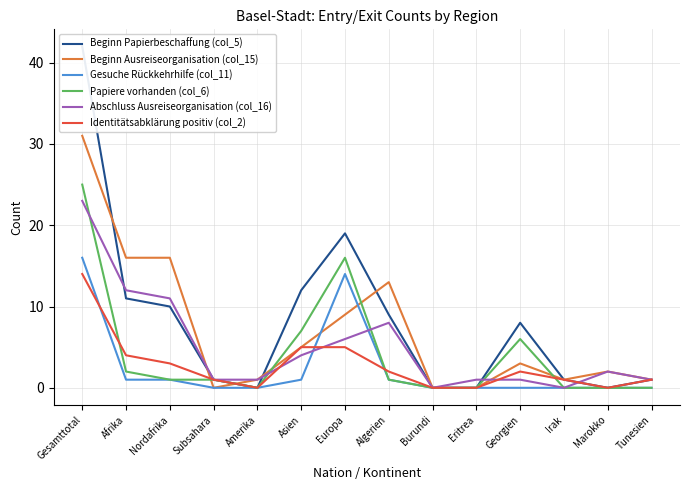

Reading right to left, extract all data points from this chart.

Beginn Papierbeschaffung (col_5): Tunesien=1	Marokko=0	Irak=1	Georgien=8	Eritrea=0	Burundi=0	Algerien=9	Europa=19	Asien=12	Amerika=0	Subsahara=1	Nordafrika=10	Afrika=11	Gesamttotal=42
Beginn Ausreiseorganisation (col_15): Tunesien=1	Marokko=2	Irak=1	Georgien=3	Eritrea=0	Burundi=0	Algerien=13	Europa=9	Asien=5	Amerika=1	Subsahara=0	Nordafrika=16	Afrika=16	Gesamttotal=31
Gesuche Rückkehrhilfe (col_11): Tunesien=0	Marokko=0	Irak=0	Georgien=0	Eritrea=0	Burundi=0	Algerien=1	Europa=14	Asien=1	Amerika=0	Subsahara=0	Nordafrika=1	Afrika=1	Gesamttotal=16
Papiere vorhanden (col_6): Tunesien=0	Marokko=0	Irak=0	Georgien=6	Eritrea=0	Burundi=0	Algerien=1	Europa=16	Asien=7	Amerika=0	Subsahara=1	Nordafrika=1	Afrika=2	Gesamttotal=25
Abschluss Ausreiseorganisation (col_16): Tunesien=1	Marokko=2	Irak=0	Georgien=1	Eritrea=1	Burundi=0	Algerien=8	Europa=6	Asien=4	Amerika=1	Subsahara=1	Nordafrika=11	Afrika=12	Gesamttotal=23
Identitätsabklärung positiv (col_2): Tunesien=1	Marokko=0	Irak=1	Georgien=2	Eritrea=0	Burundi=0	Algerien=2	Europa=5	Asien=5	Amerika=0	Subsahara=1	Nordafrika=3	Afrika=4	Gesamttotal=14